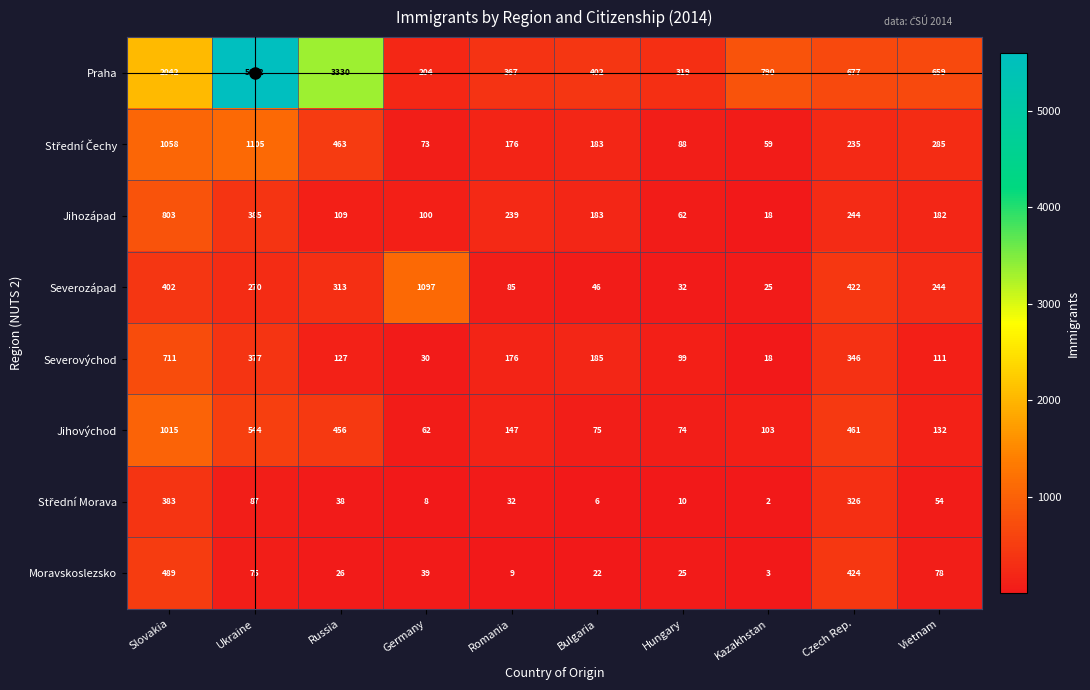

The Jihovýchod series shows 75 at Bulgaria. True or false?

True